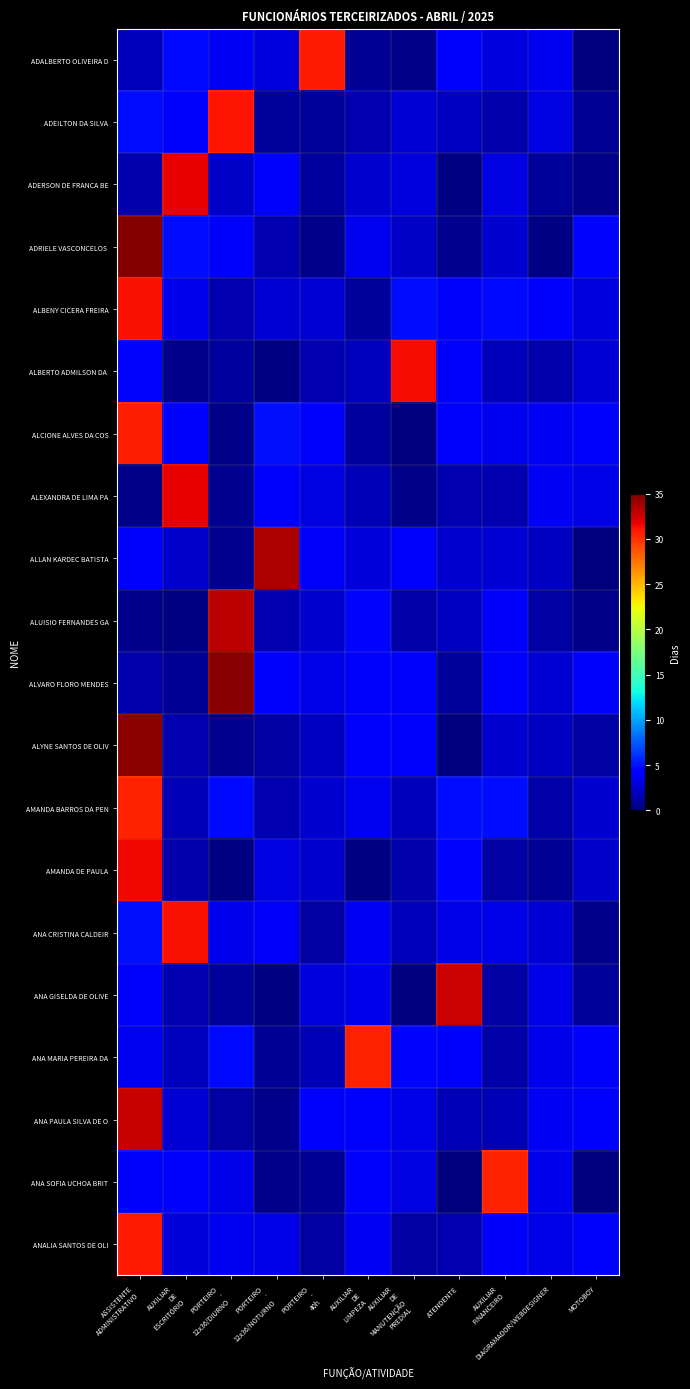

What is the spread (max minus min) of values at AUXILIAR
FINANCEIRO?

29.4